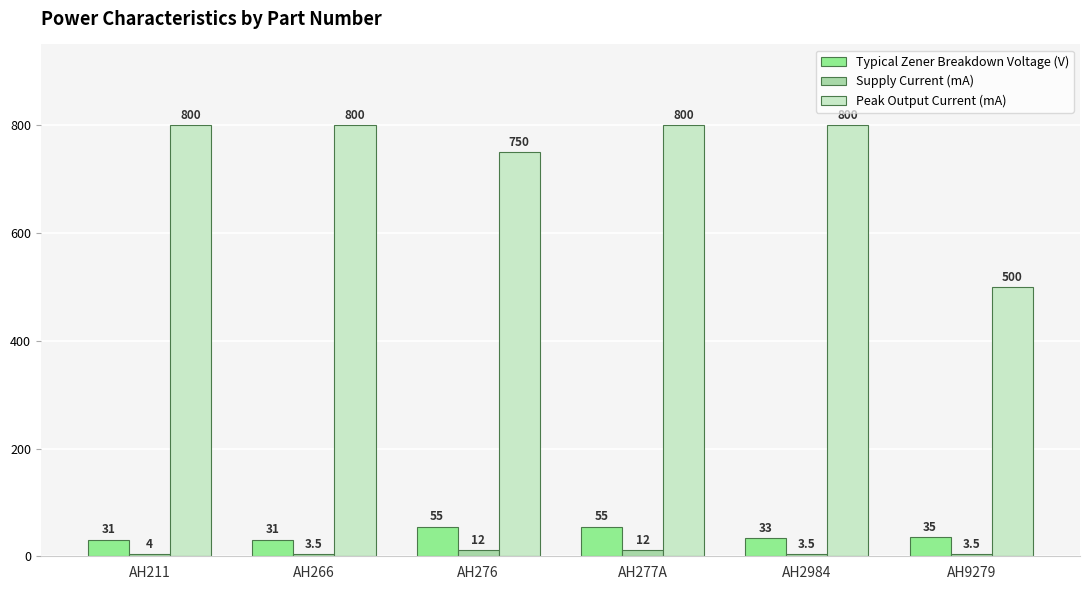

At which category is the sum across all series the highest?

AH277A